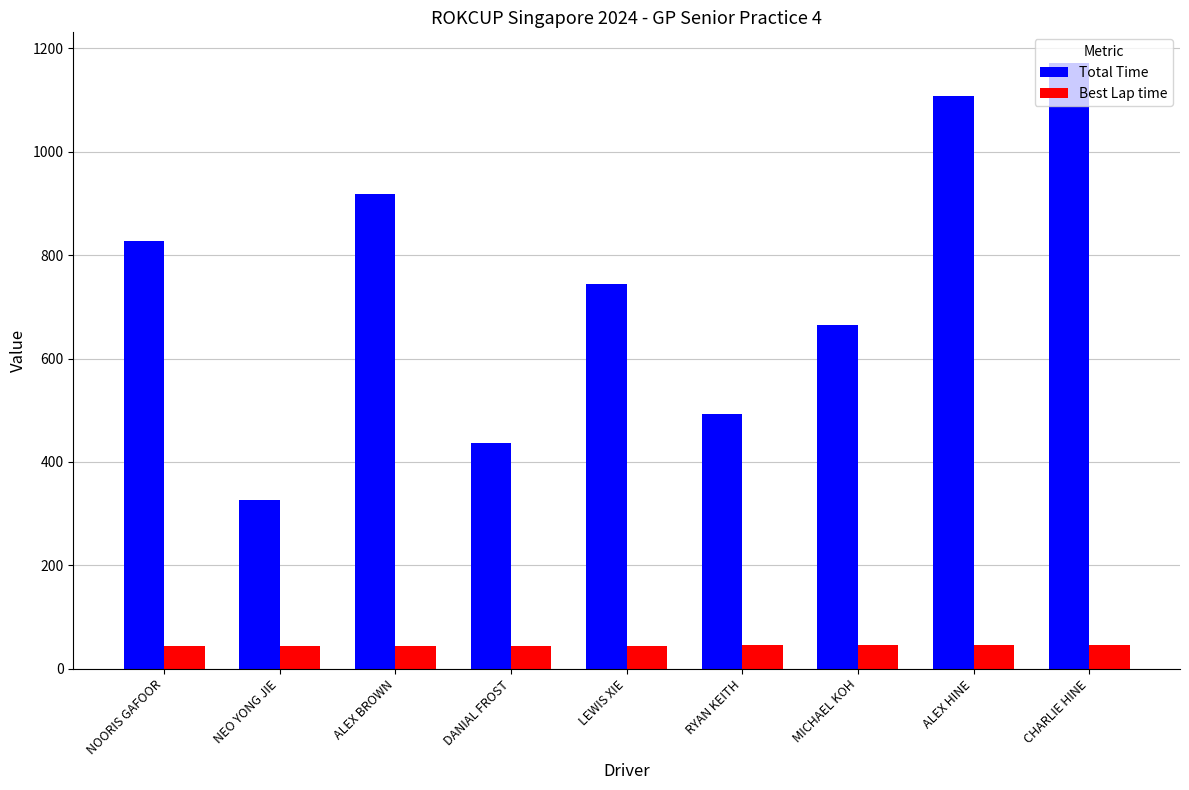

Is it true that Total Time equals 575.9 at NEO YONG JIE?

False